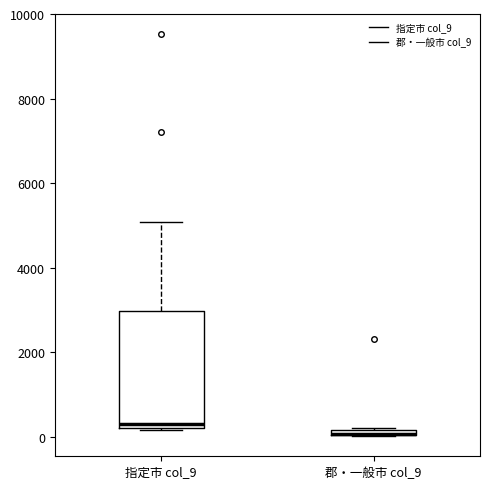

Where is the upper edge of the box for 郡・一般市 col_9 on the y-axis? The values are not printed on the chart, so give them approximately, as read against the axis.

200